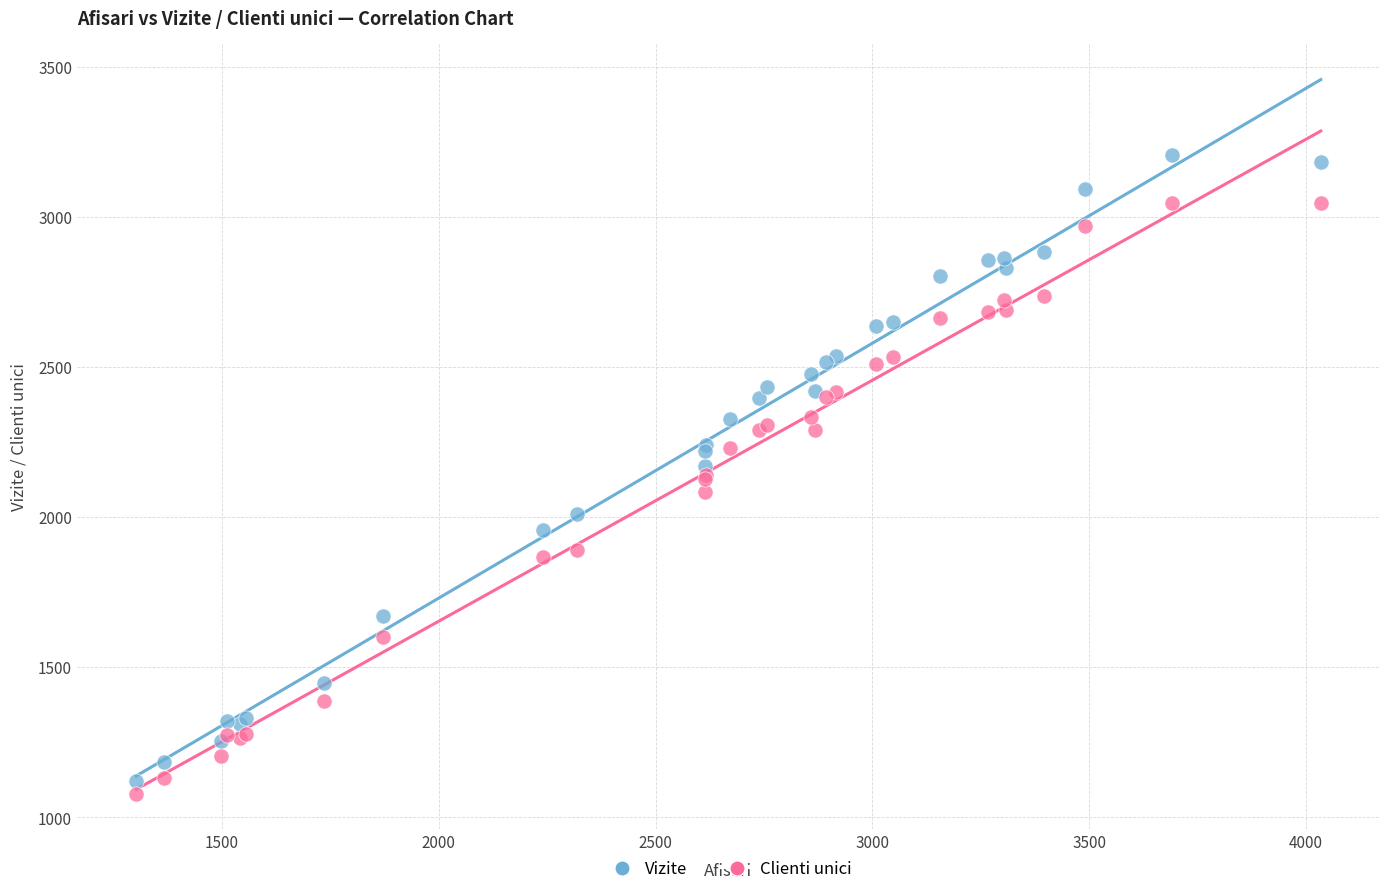

Which series reaches the minimum Y coordinate?

Clienti unici